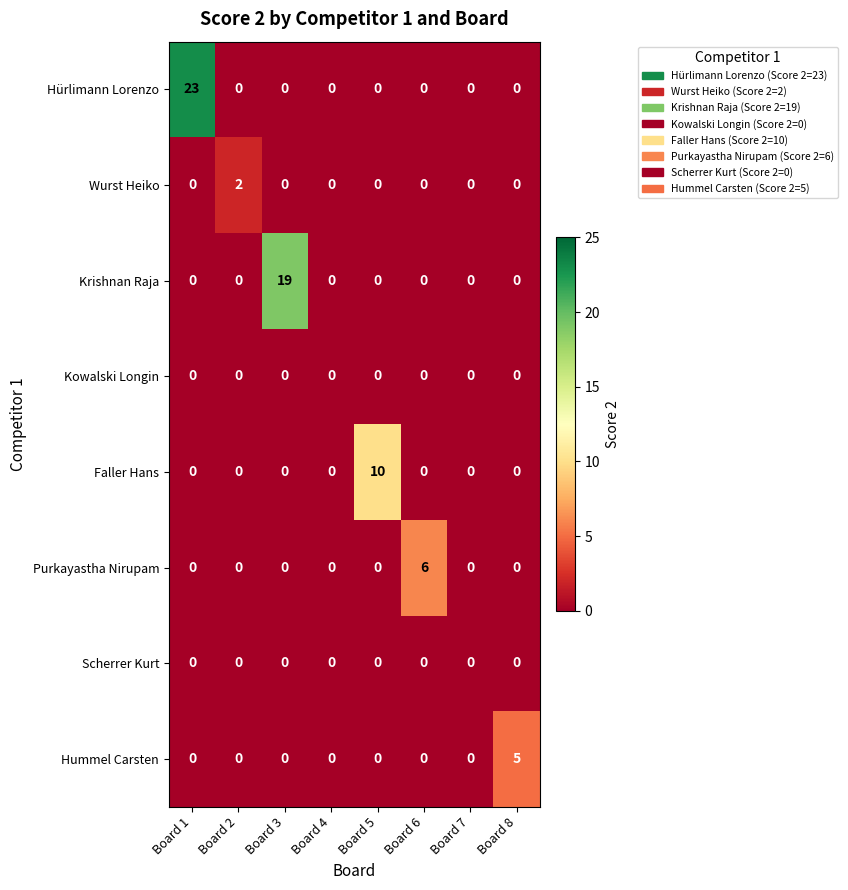

The value of Hummel Carsten at Board 1 is 0. True or false?

True